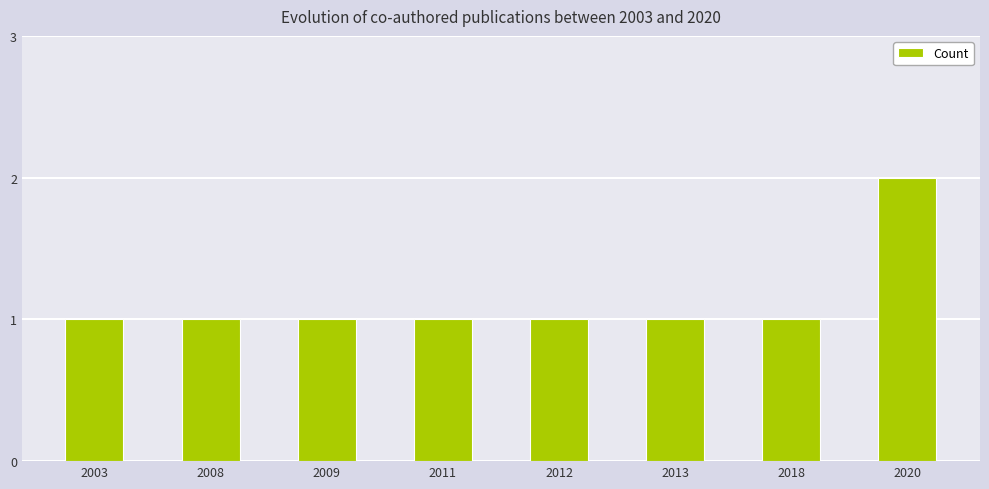

Which has a higher value, 2013 or 2020?

2020